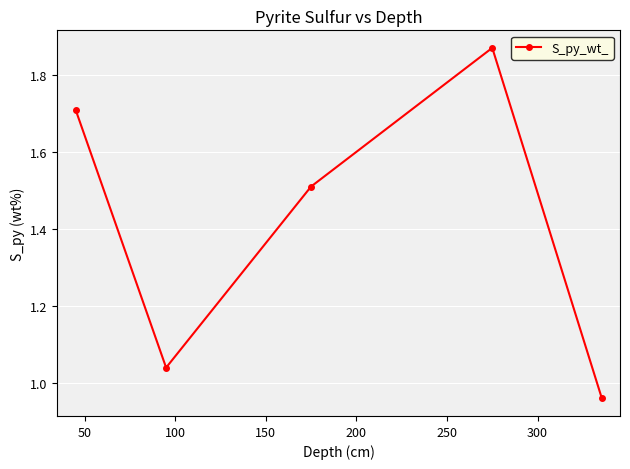

What is the sum of all values?

7.1